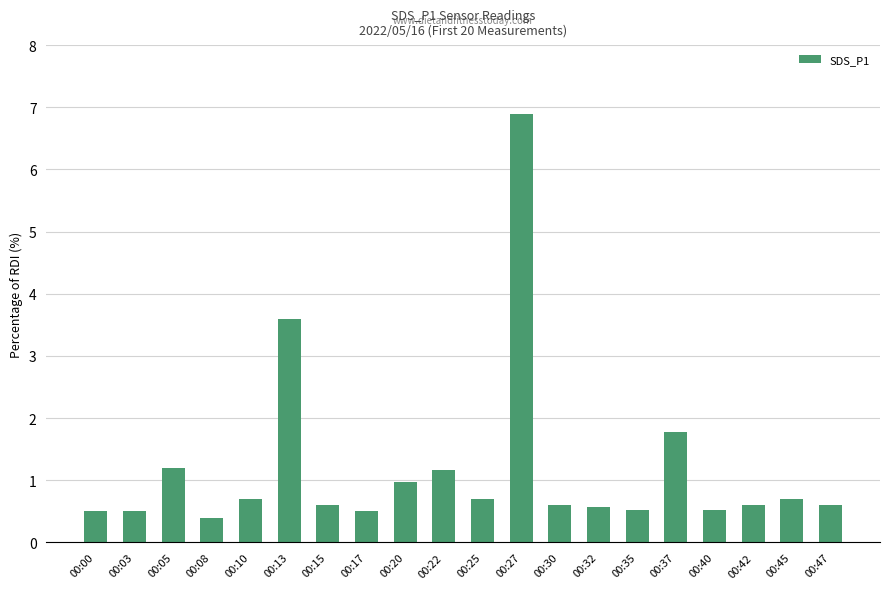

Read the value at 00:00.

0.5